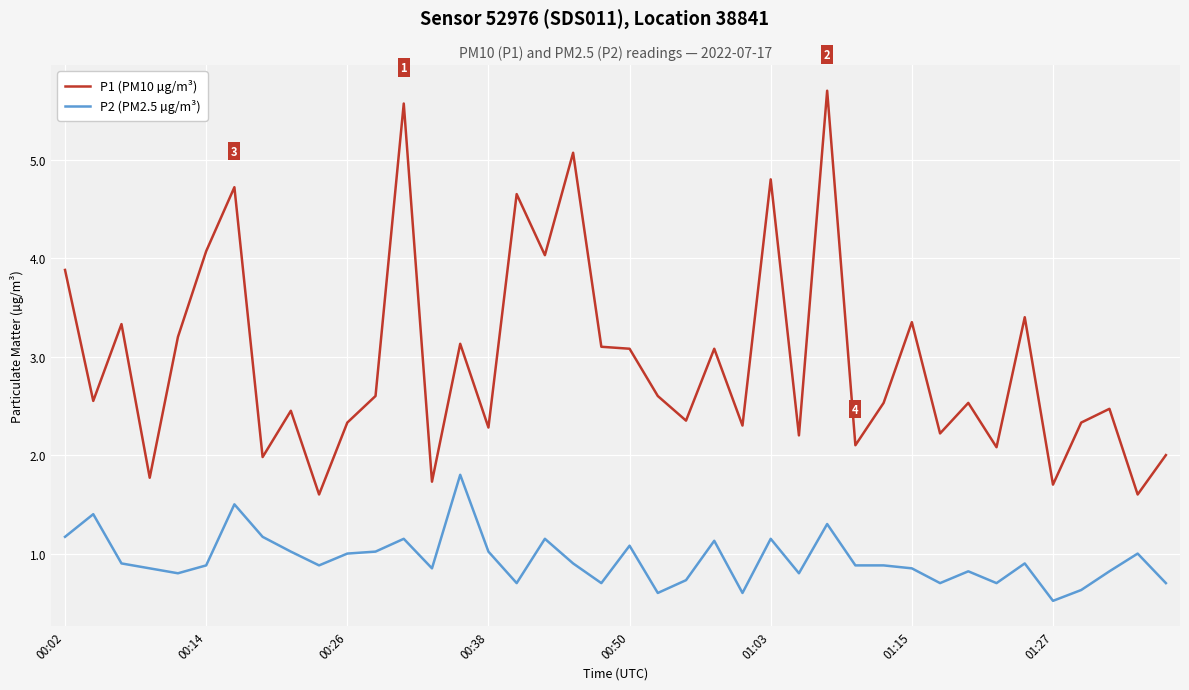

Rank the series by their maximum value, from highest to lowest.

P1 (PM10 µg/m³), P2 (PM2.5 µg/m³)